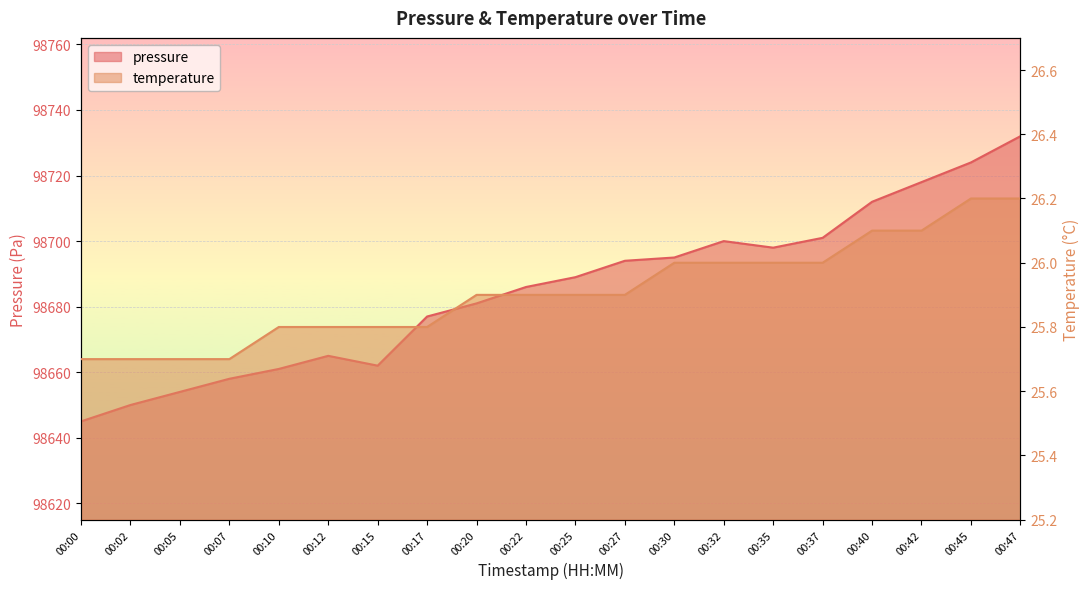

Reading right to left, extract all data points from this chart.

pressure: 98732.0	98724.0	98718.0	98712.0	98701.0	98698.0	98700.0	98695.0	98694.0	98689.0	98686.0	98681.0	98677.0	98662.0	98665.0	98661.0	98658.0	98654.0	98650.0	98645.0
temperature: 26.2	26.2	26.1	26.1	26.0	26.0	26.0	26.0	25.9	25.9	25.9	25.9	25.8	25.8	25.8	25.8	25.7	25.7	25.7	25.7